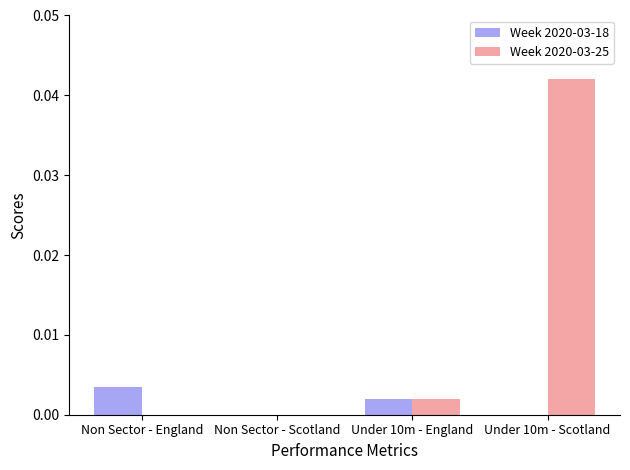

At which category is the sum across all series the highest?

Under 10m - Scotland